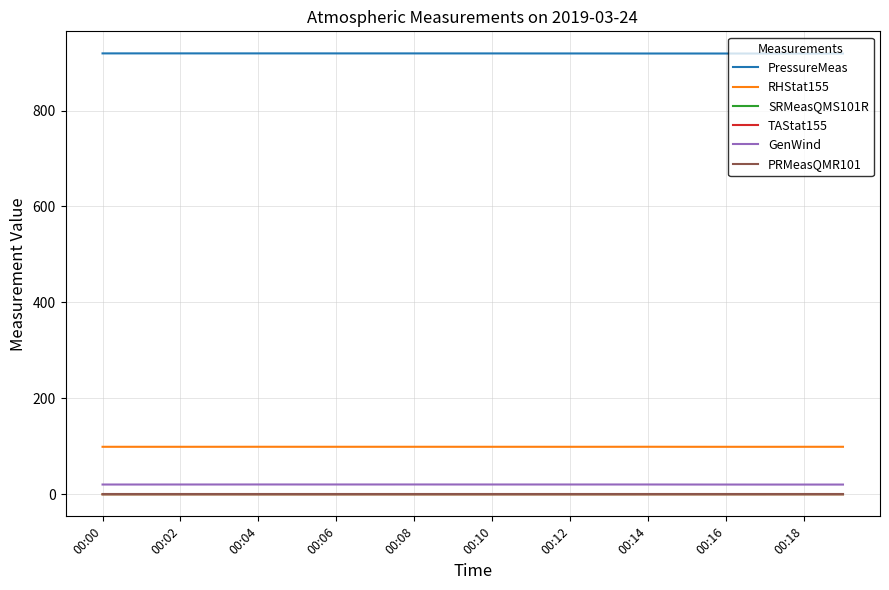

Is this an area chart (filled region under the line)?

No